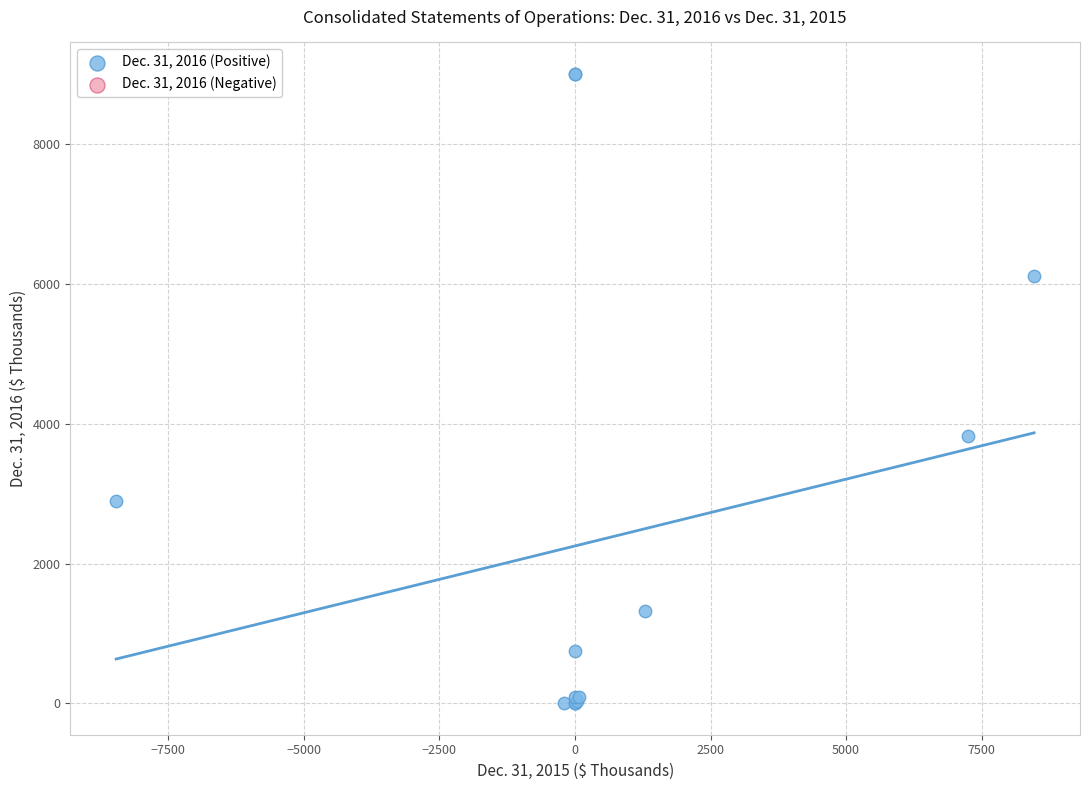

What Y value in the scatter plot is closest to 4504?

3832